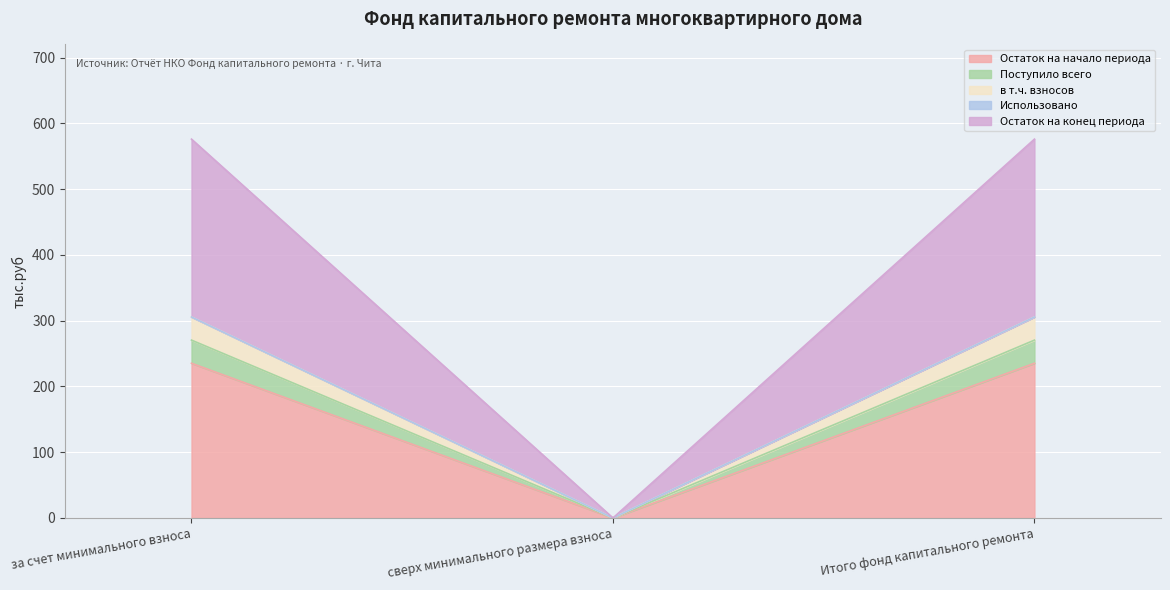

At which label does Поступило всего reach its peak?

за счет минимального взноса